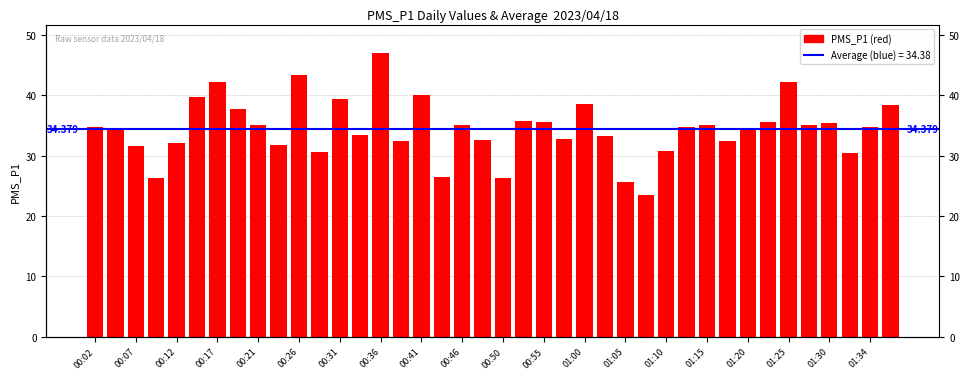

At which label does the data first exceed 34?

00:02